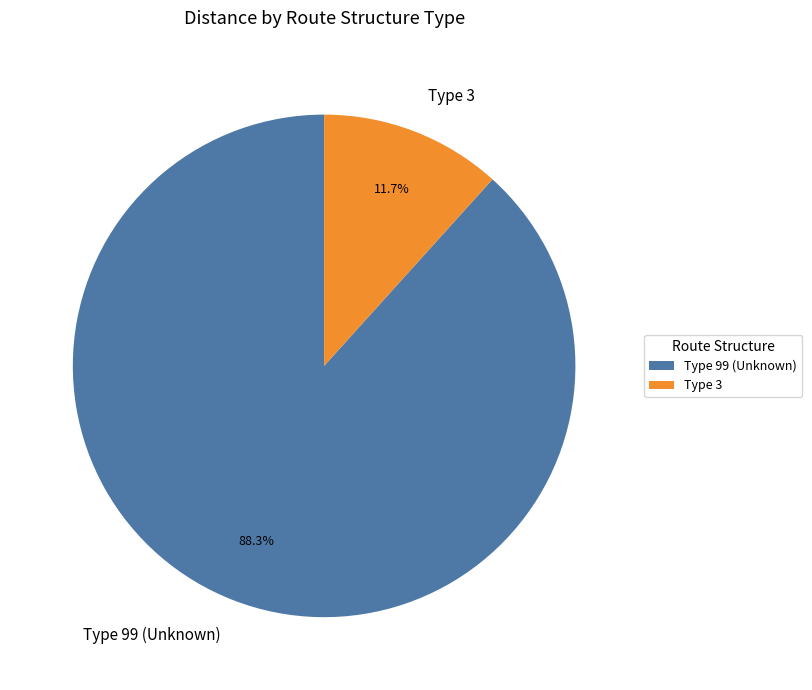

Which has a higher value, Type 99 (Unknown) or Type 3?

Type 99 (Unknown)